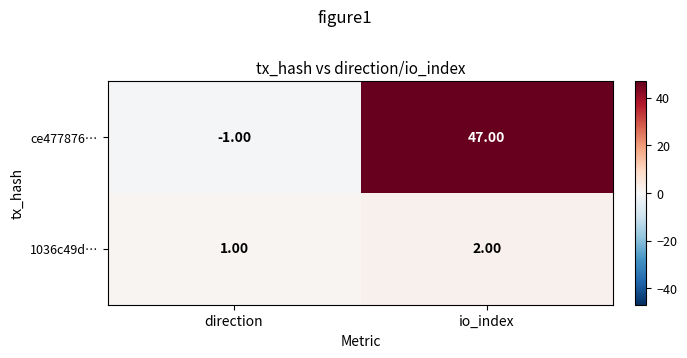

Which series has the largest total across all categories?

ce477876…